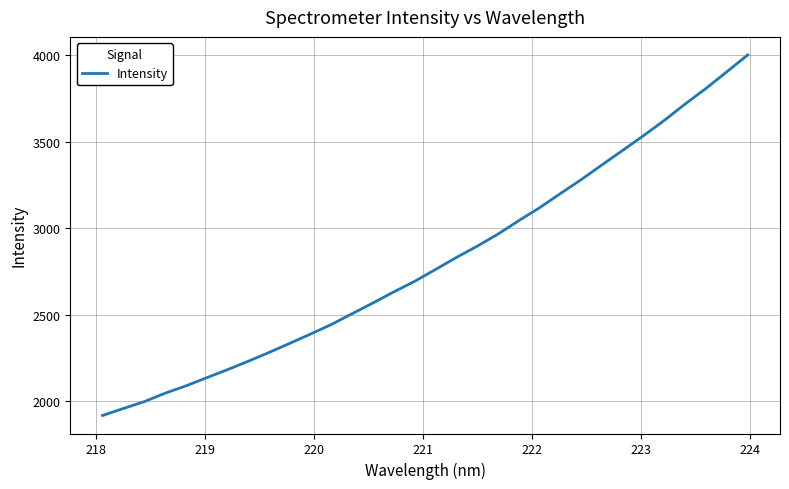

What is the difference between the maximum and minimum values?

2083.5